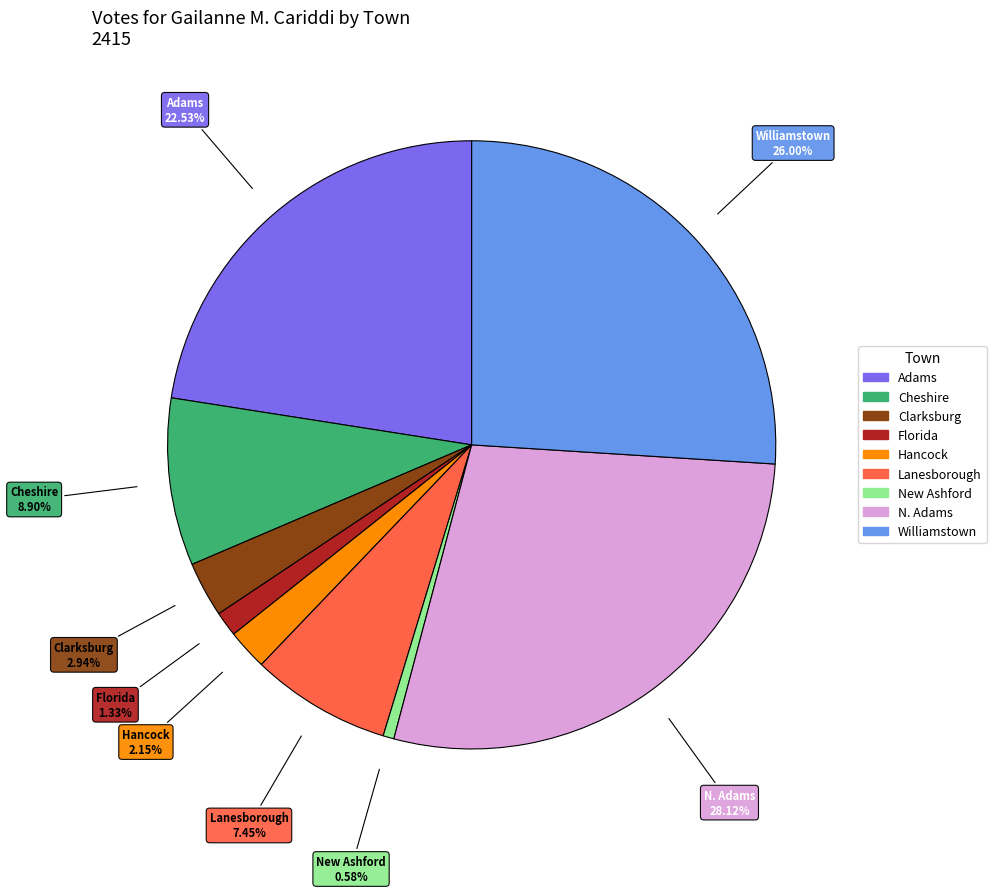

Is there a majority slice in this chart?

No